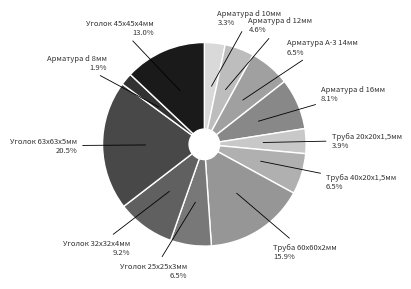

How many slices are in this pie chart?

12